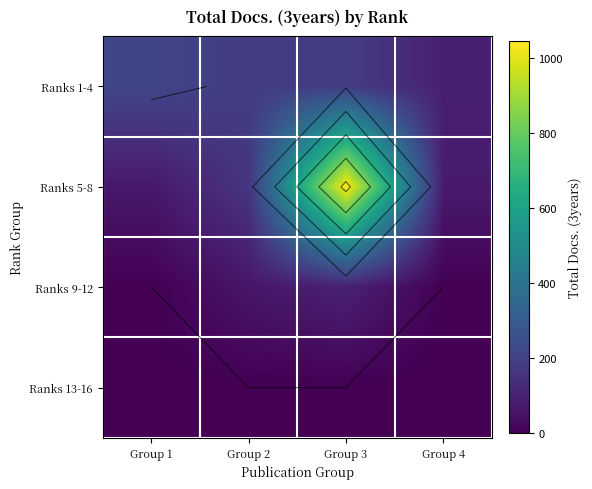

Which series has the largest total across all categories?

Ranks 5-8